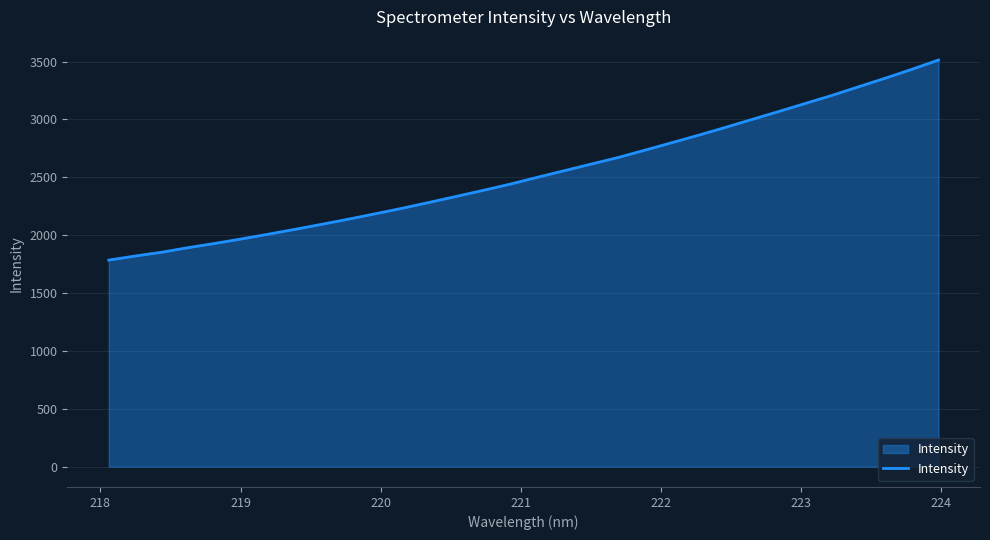

Reading right to left, what are all the values shown in this chart?

3513.5	3432.7	3355.8	3281.4	3206.5	3136.8	3066.9	2998.1	2929.0	2862.1	2797.2	2732.9	2669.7	2613.4	2556.6	2499.8	2441.7	2388.2	2336.1	2285.1	2234.8	2187.2	2140.8	2096.2	2052.5	2010.4	1969.4	1930.2	1893.7	1853.3	1820.2	1784.6